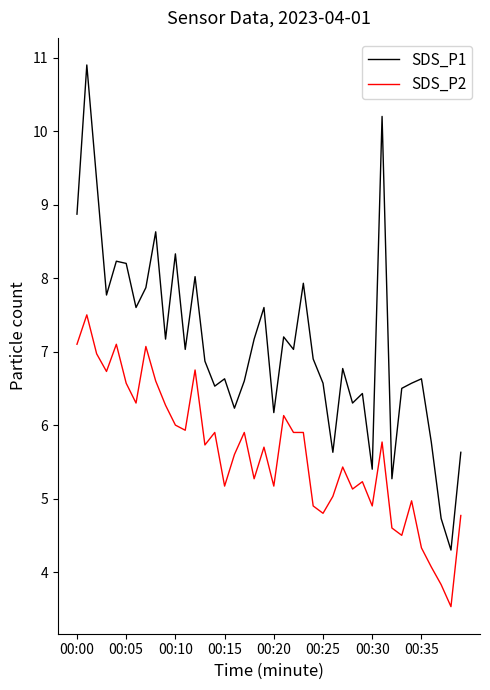

What is the lowest value of the SDS_P2 series?

3.5